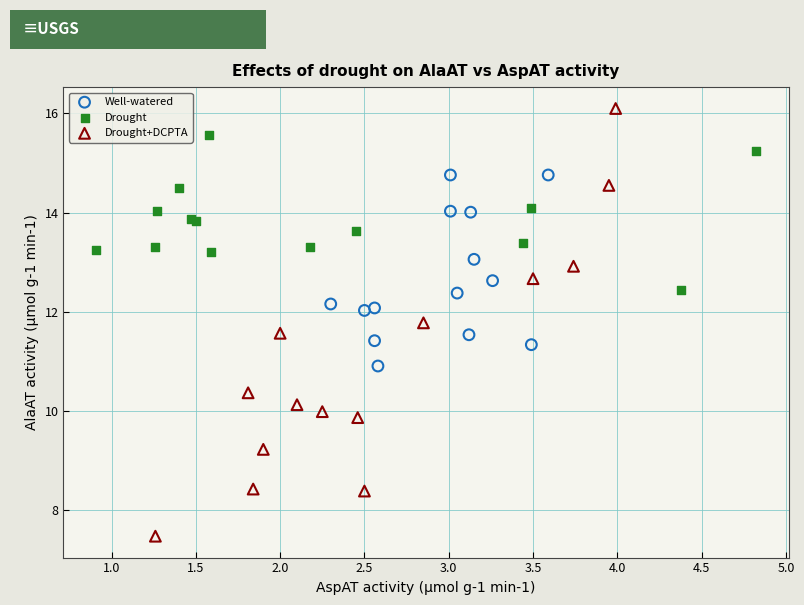

What are all the series names shown in the legend?

Well-watered, Drought, Drought+DCPTA